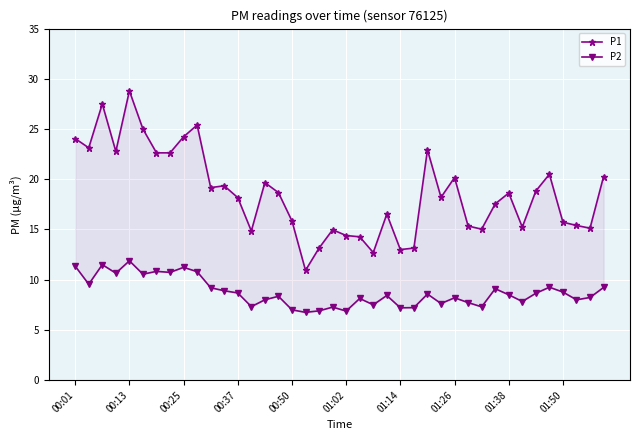

How many data points does each series have?

40